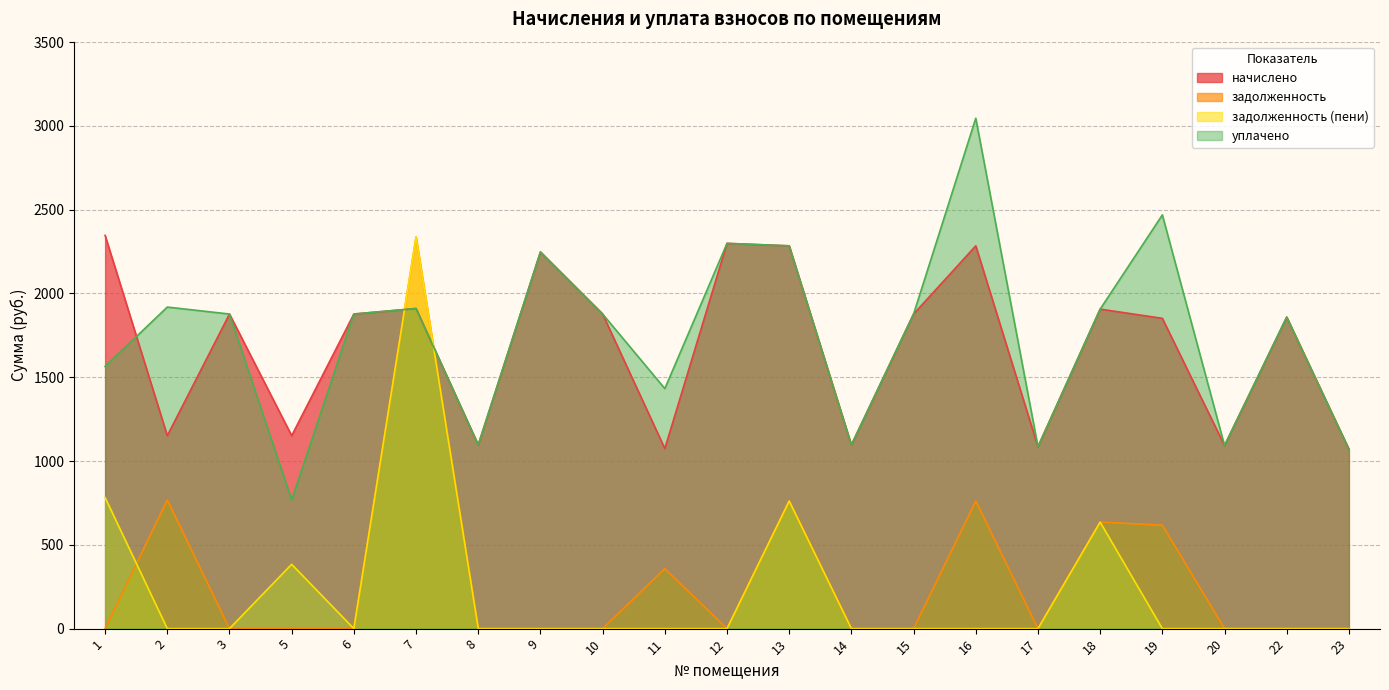

At how many categories does at least one series exceed 1847?

14